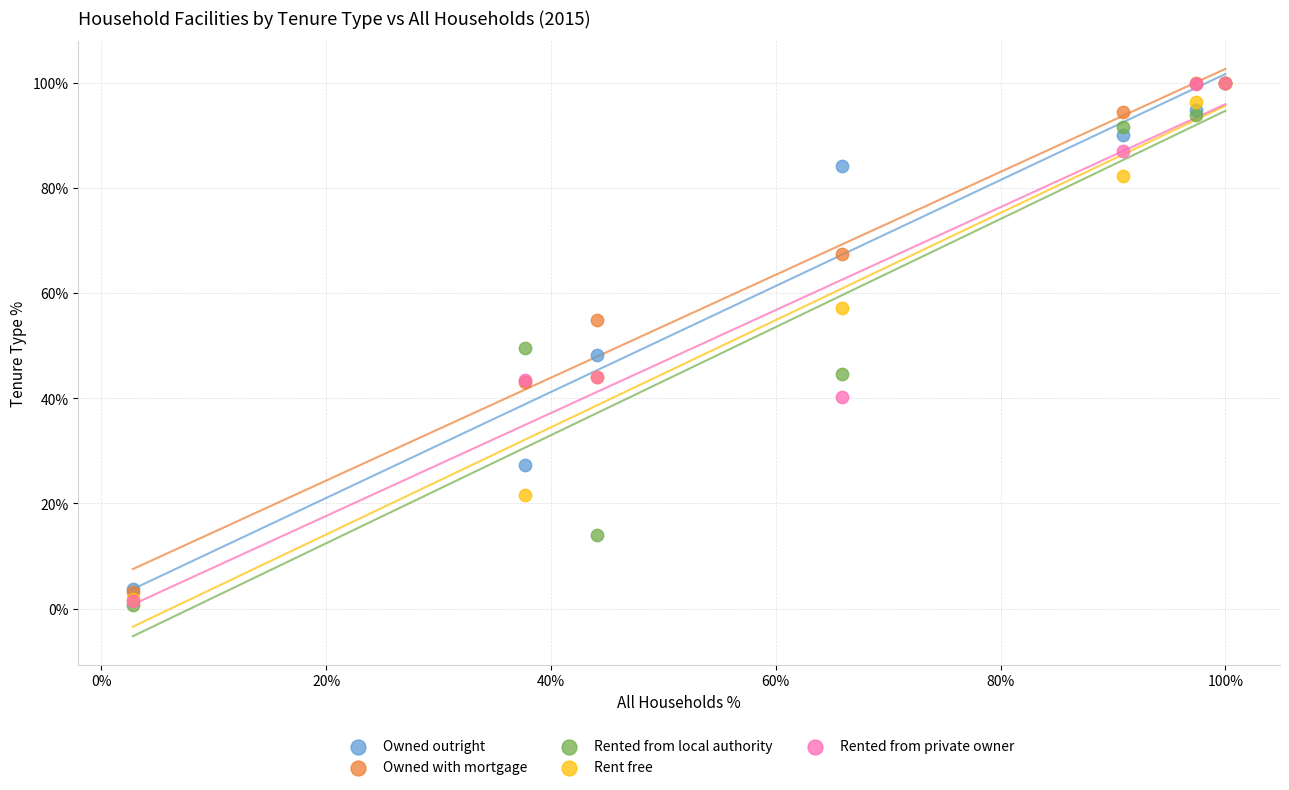

In the Owned outright series, what Y value is closest to 51?

48.3